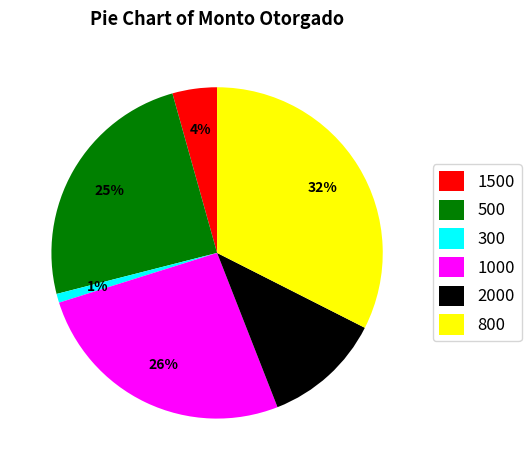

The 300 slice represents 1% of the pie. True or false?

True